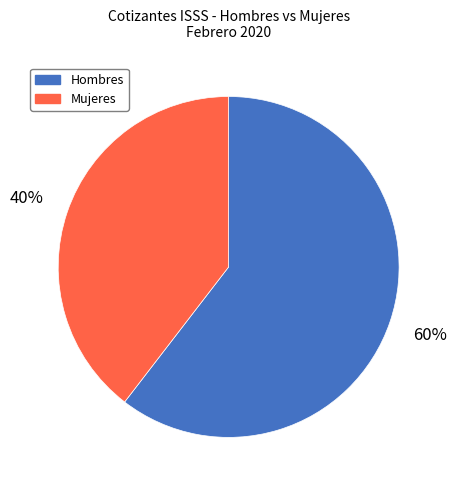

True or false: Mujeres accounts for 48% of the total.

False